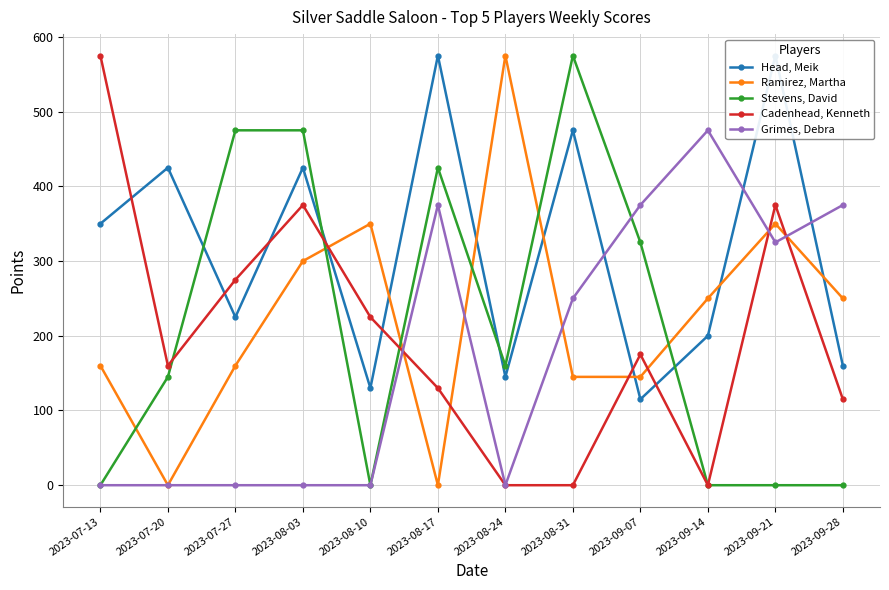

Does the chart have visible grid lines?

Yes